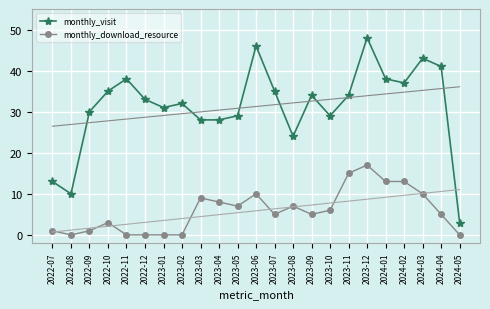

At which category does monthly_download_resource reach its first local peak?

2022-10